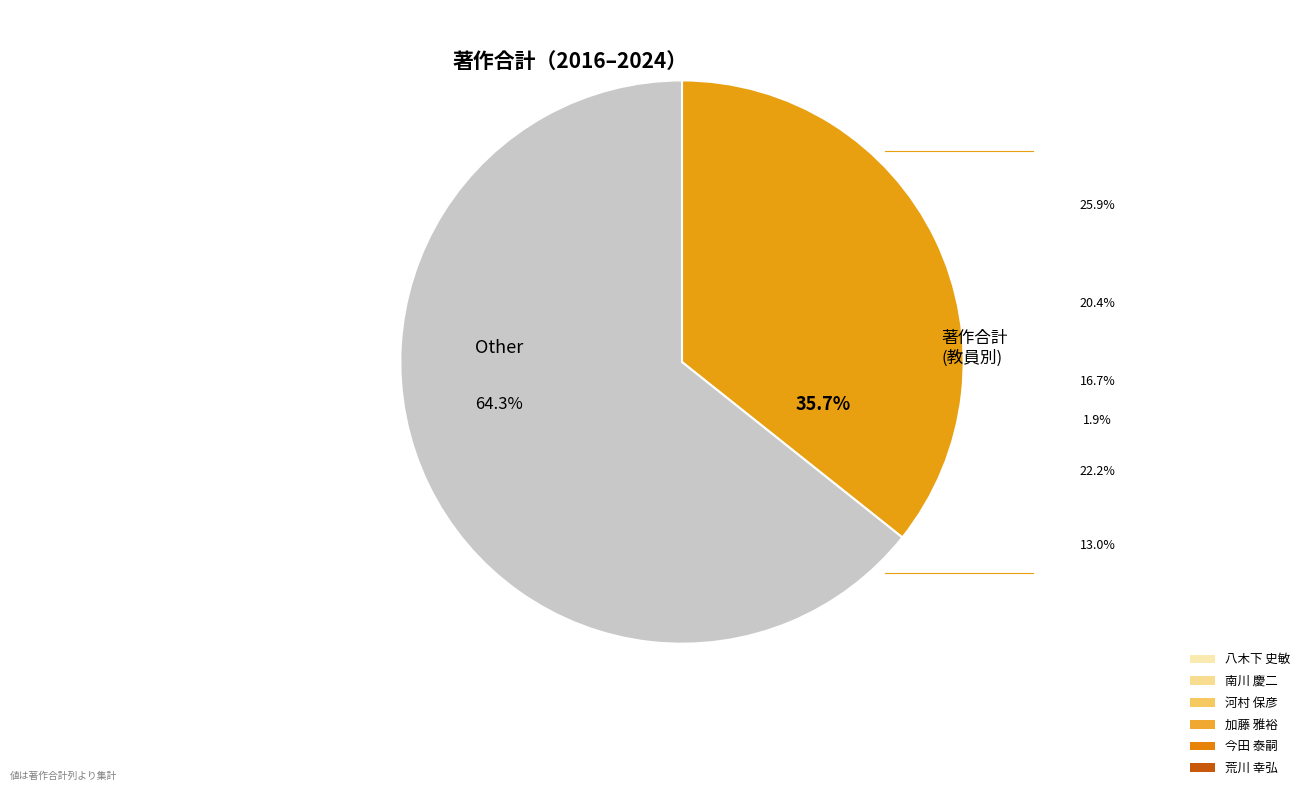

Does any single category account for the majority?

Yes